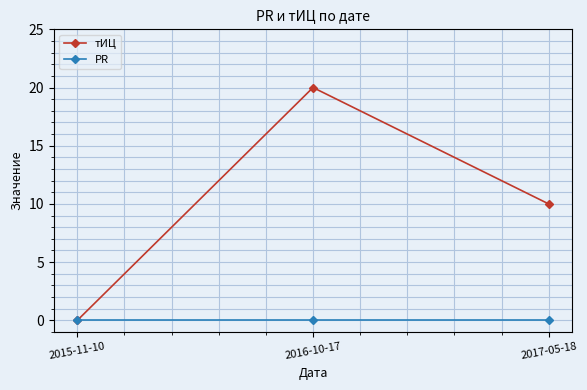

What is the label of the 3rd point from the right?

2015-11-10